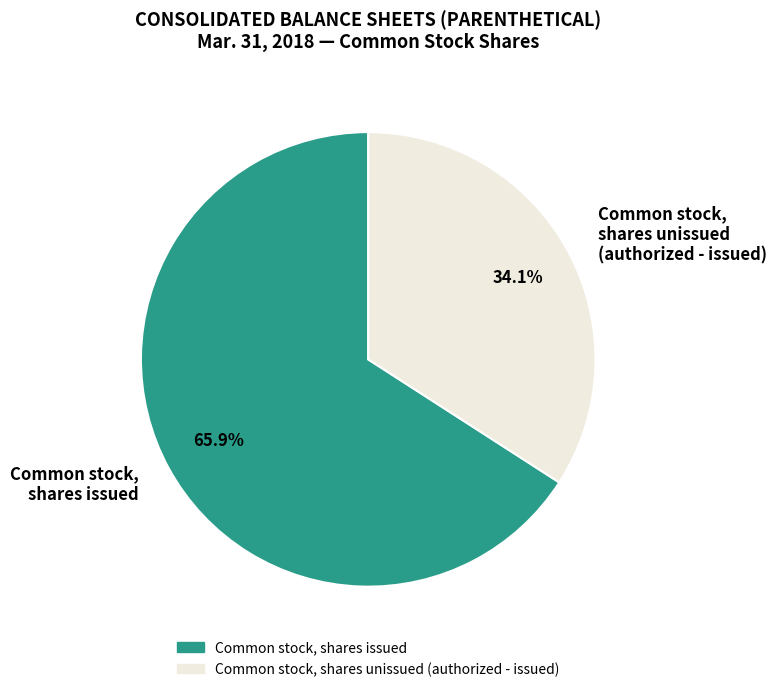

Is there a majority slice in this chart?

Yes